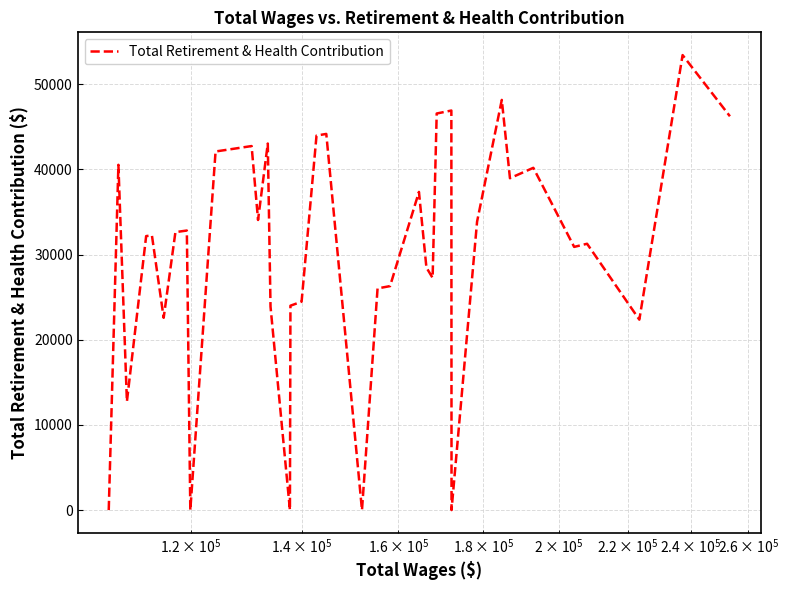

How many values are below 32715?

20